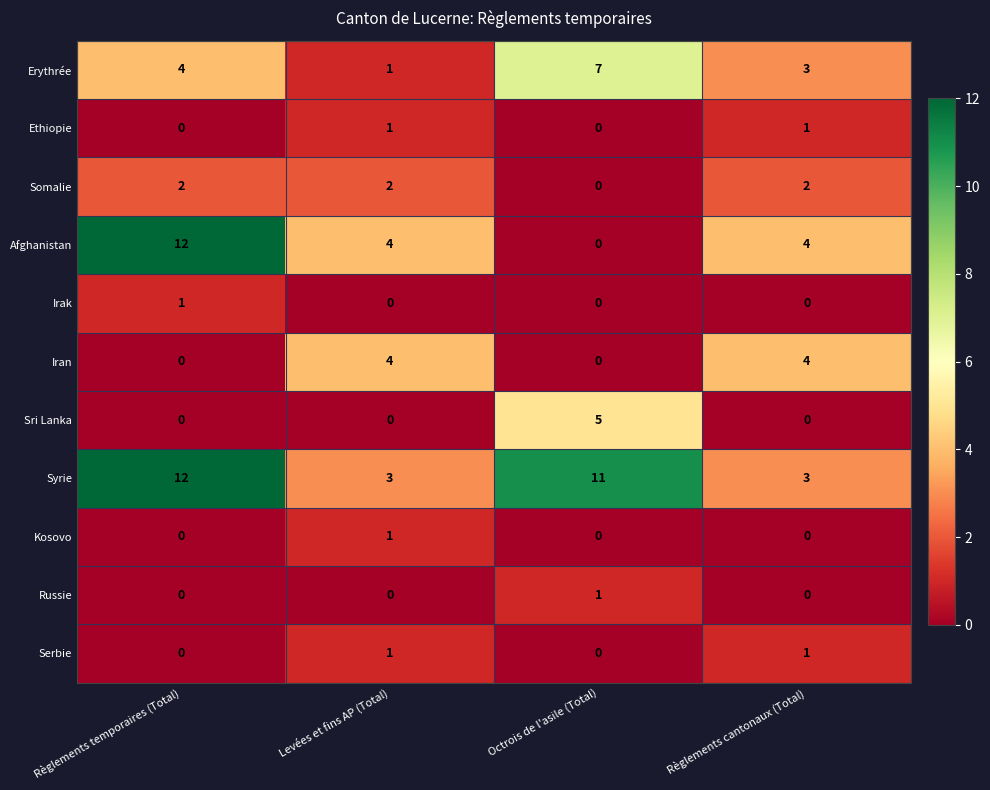

How many Erythrée values are between 3 and 7?

3